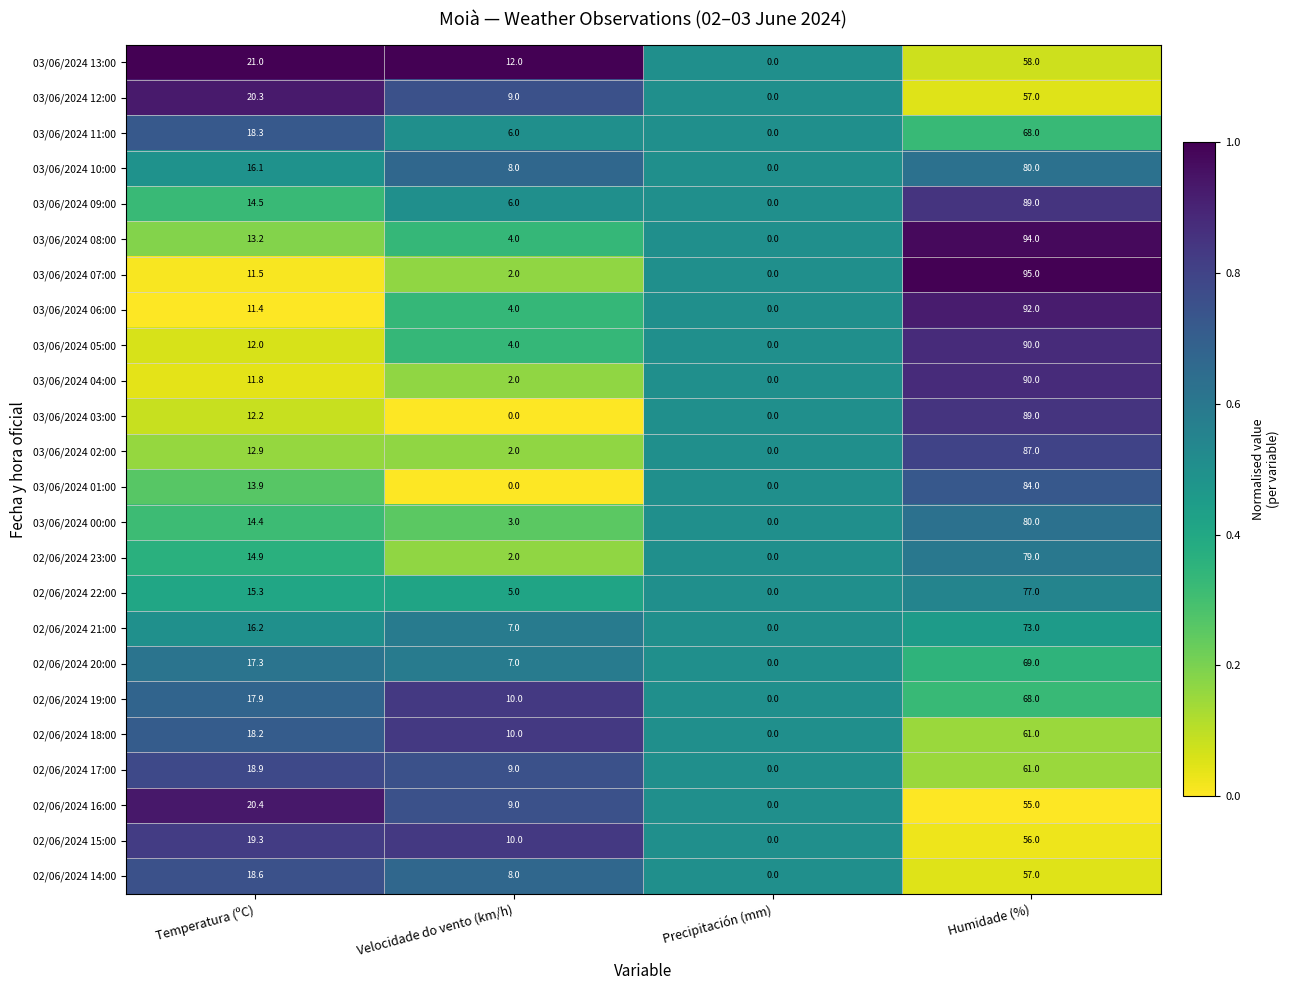

At which category does the chart reach its peak across all series?

Humidade (%)